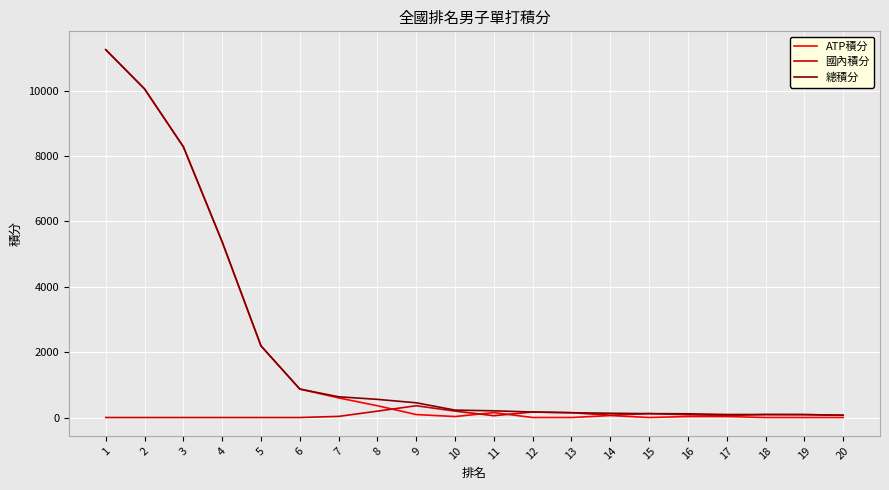

What is the maximum value for ATP積分?

11250